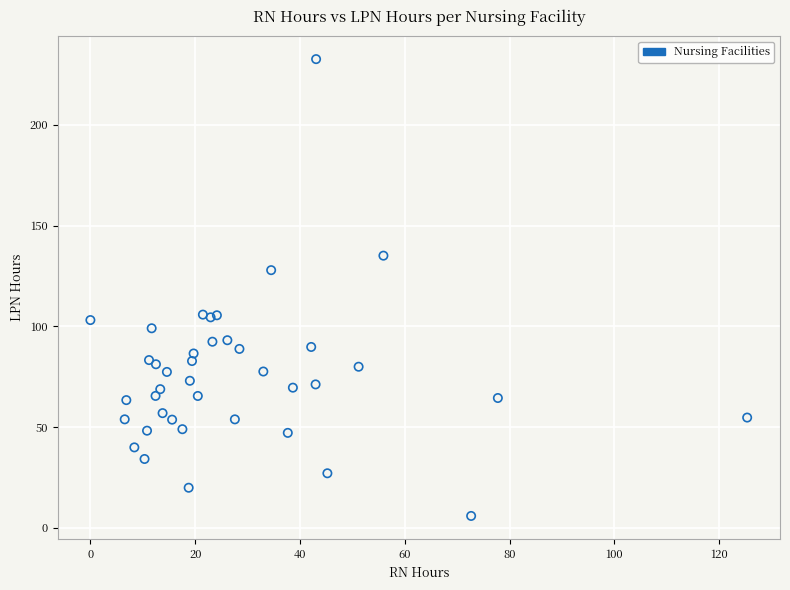

What Y value in the scatter plot is closest to 119?

127.9